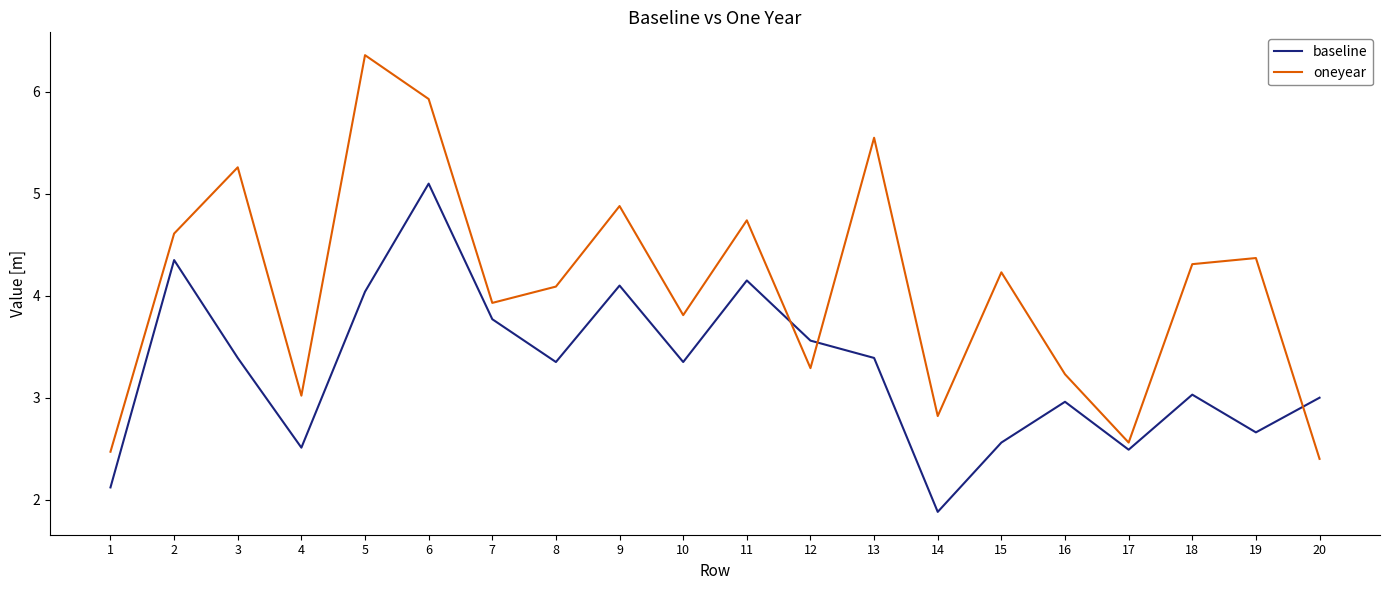

Where do oneyear and baseline first cross each other?

11 and 12